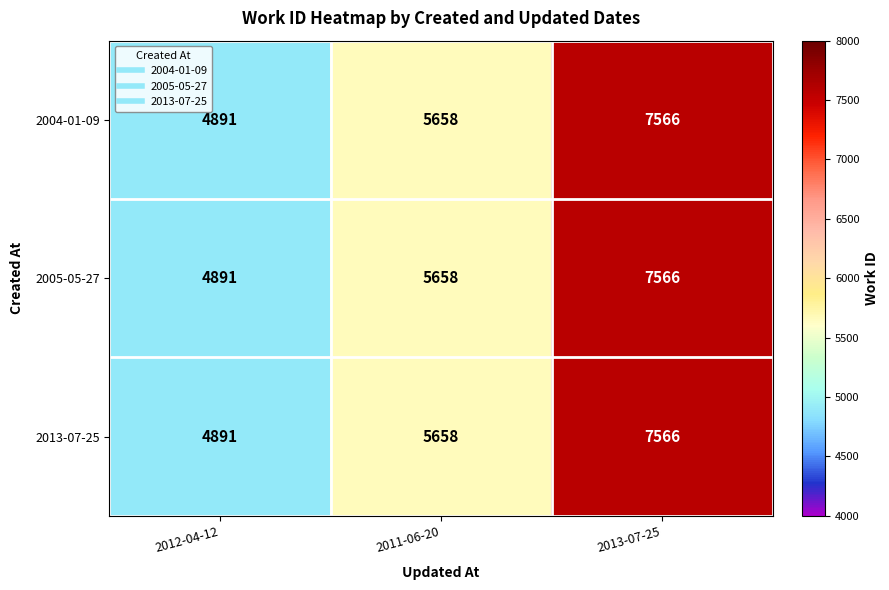

Reading left to right, what are all the values shown in this chart?

2004-01-09: 2012-04-12=4891	2011-06-20=5658	2013-07-25=7566
2005-05-27: 2012-04-12=4891	2011-06-20=5658	2013-07-25=7566
2013-07-25: 2012-04-12=4891	2011-06-20=5658	2013-07-25=7566